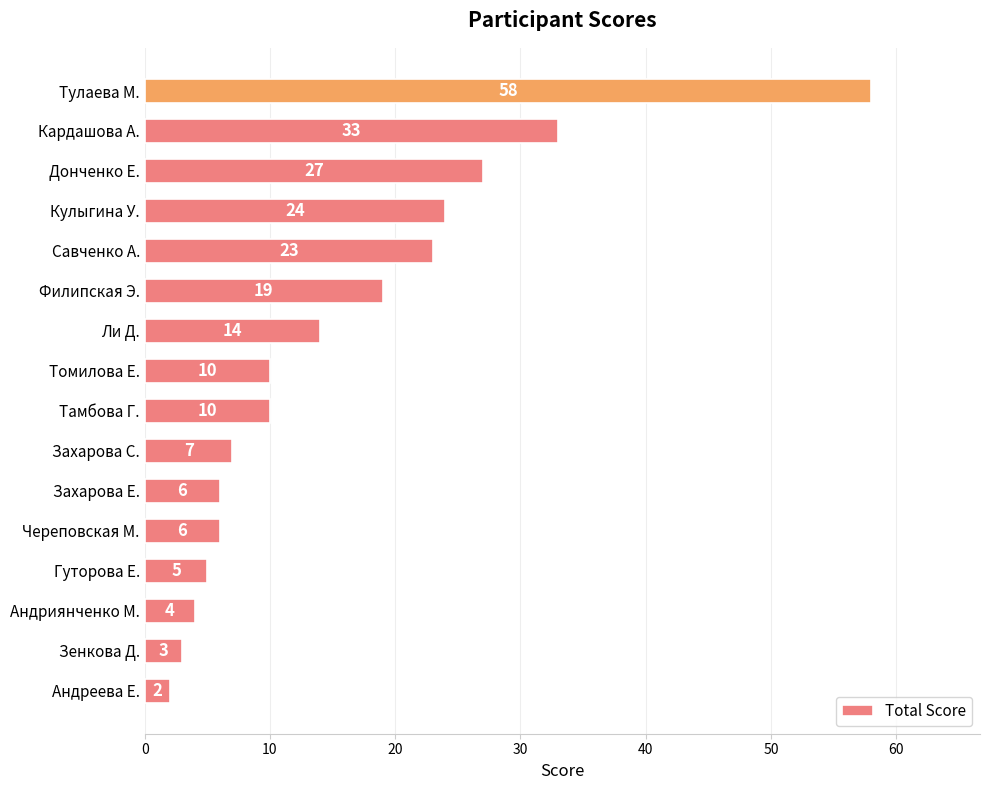

What is the change in value from Зенкова Д. to Кулыгина У.?

+21